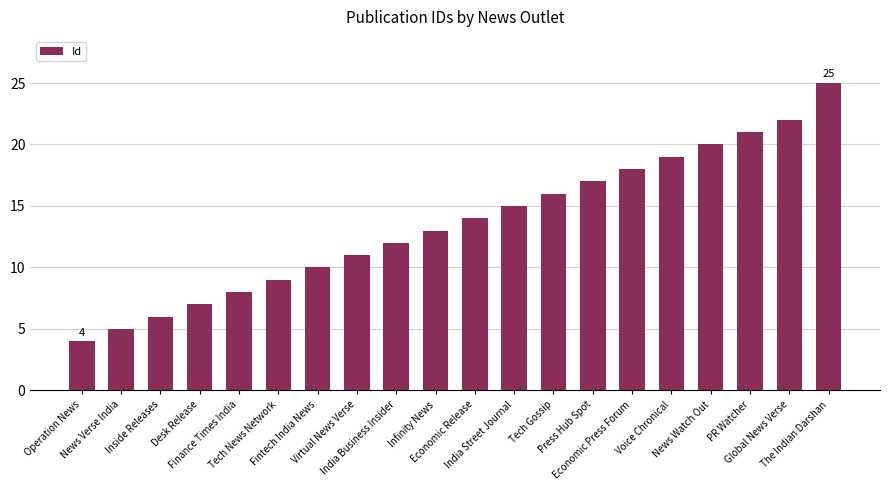

What is the smallest value displayed?

4